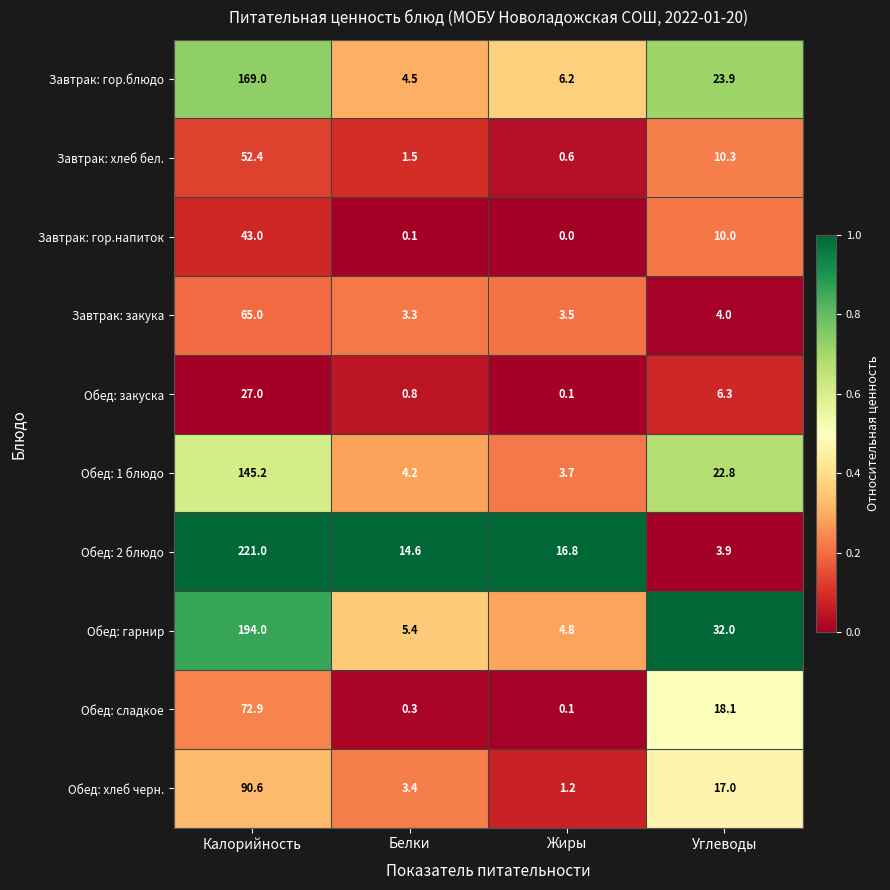

What is the maximum value for Завтрак: гор.блюдо?

169.0